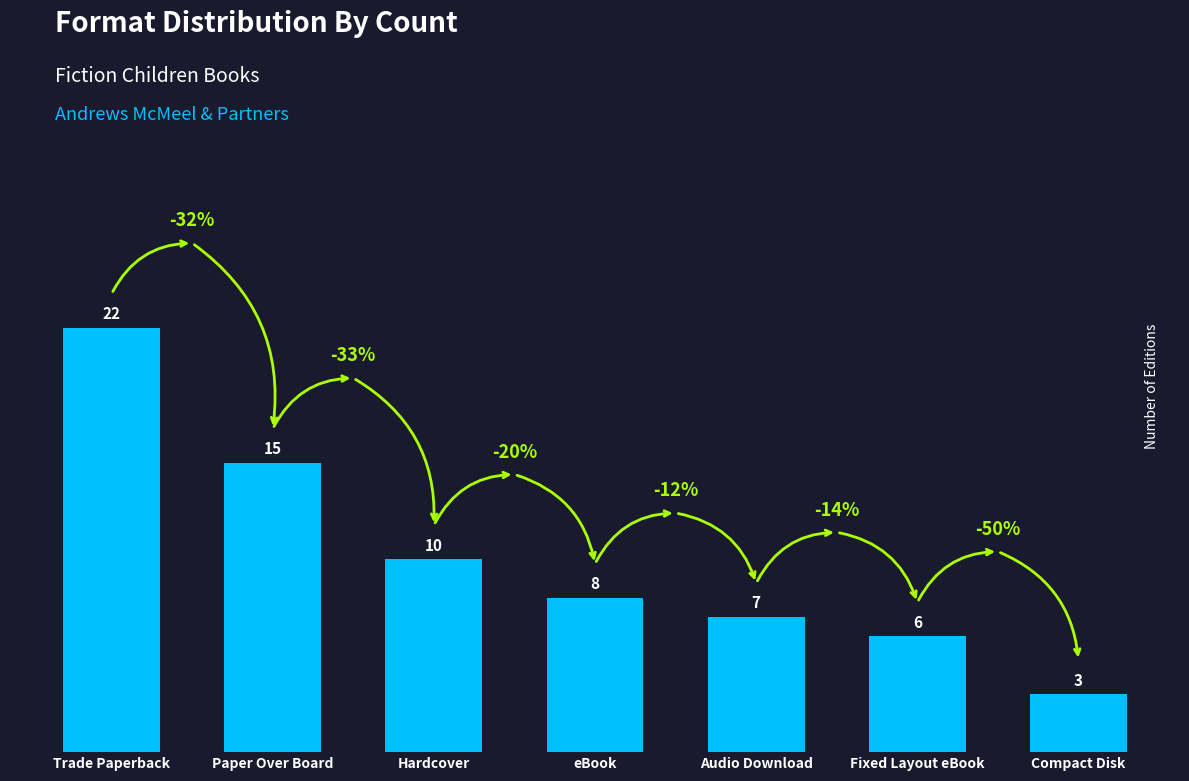

List the labels in order of value, smallest first.

Compact Disk, Fixed Layout eBook, Audio Download, eBook, Hardcover, Paper Over Board, Trade Paperback